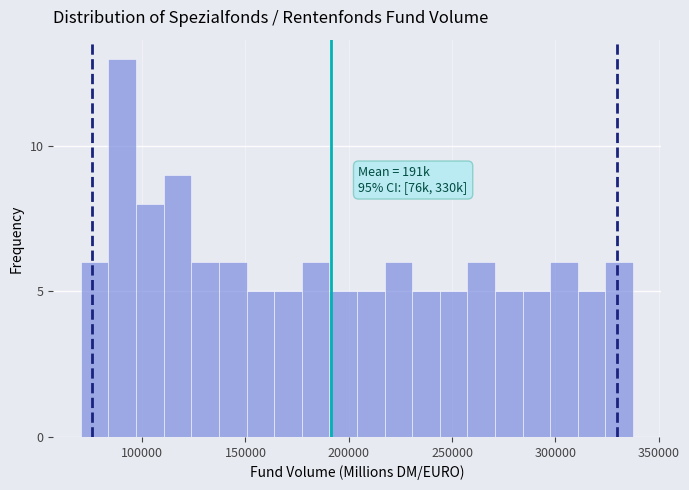

Around what value on the x-axis is the tallest bar? Give the approximate position of its centre, as read against the axis.

90000